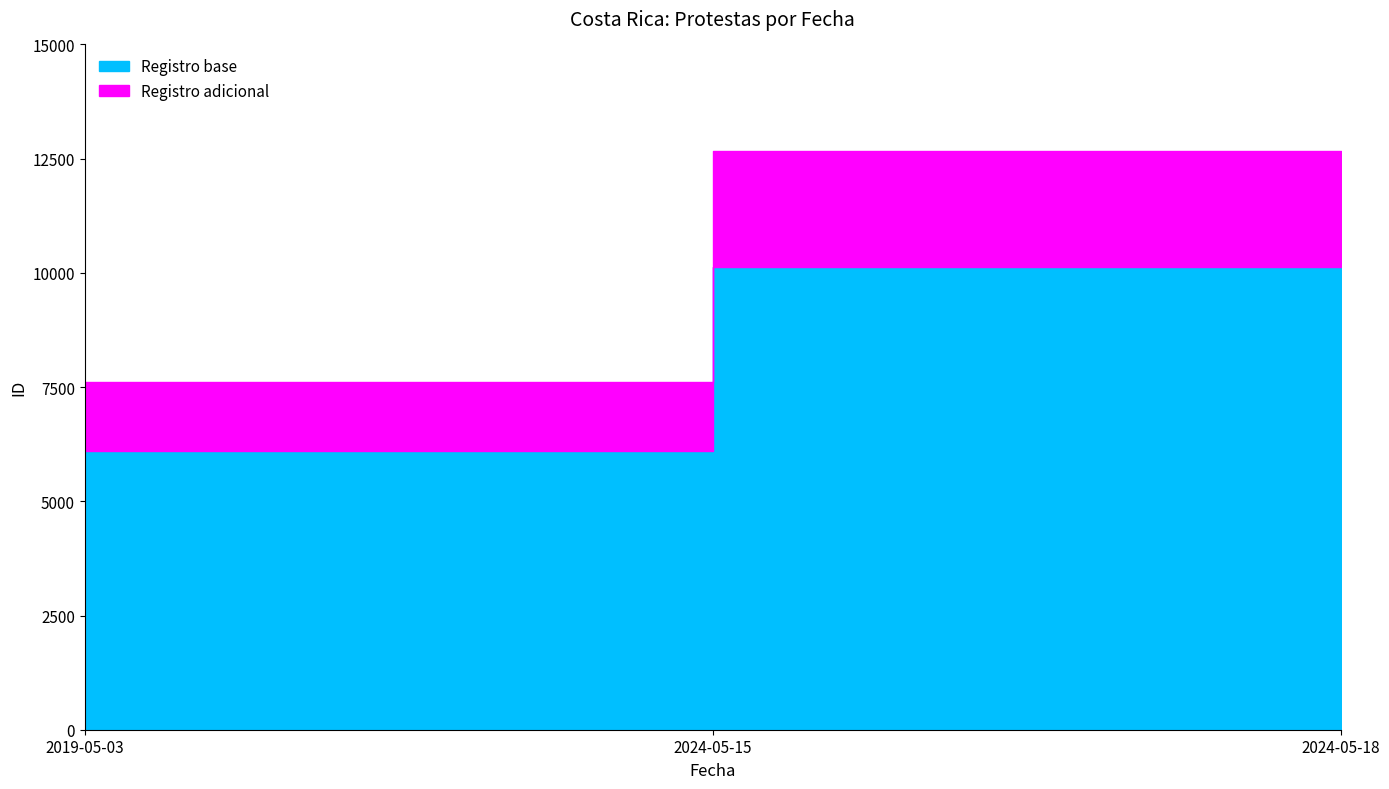

Approximately how many times larger is the value at 2019-05-03 compared to 2024-05-18?

0.6